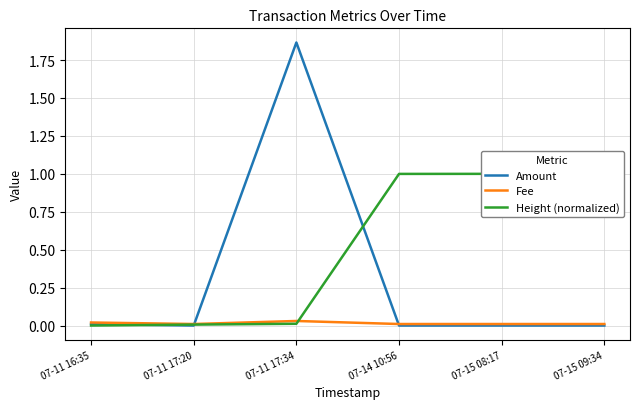

At 07-14 10:56, list the series in order from smallest to largest.

Amount, Fee, Height (normalized)